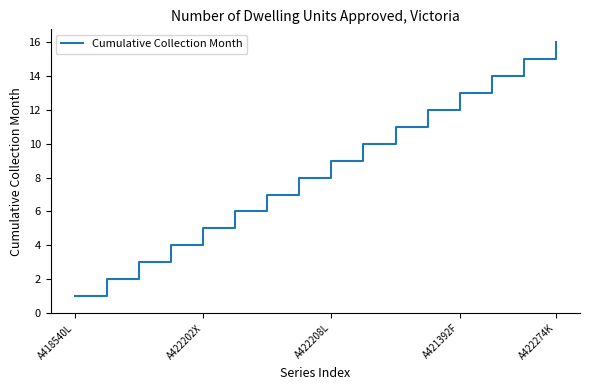

What is the difference between the maximum and minimum values?

15